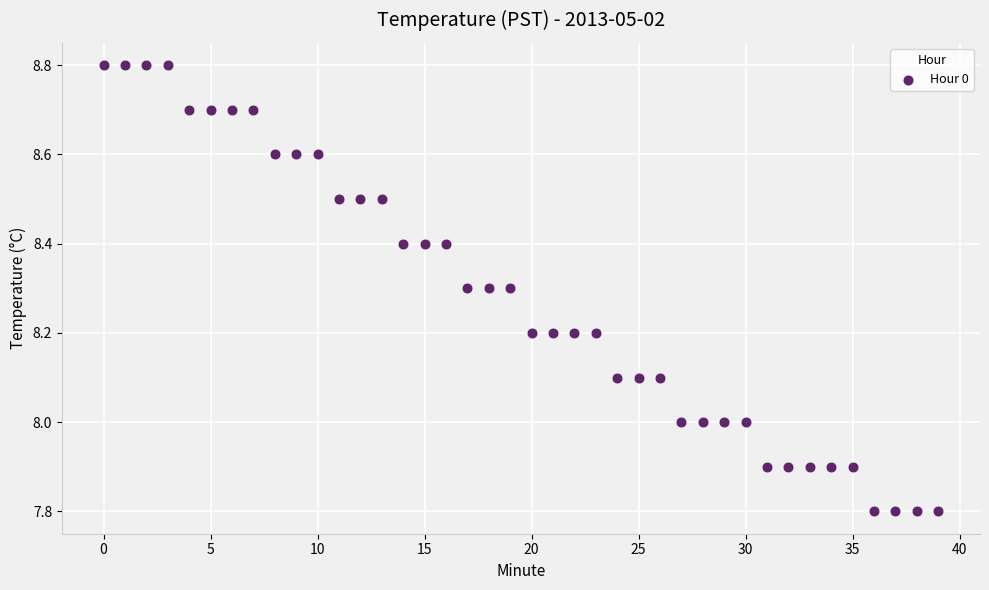

What is the range of Y values (max minus min)?

1.0